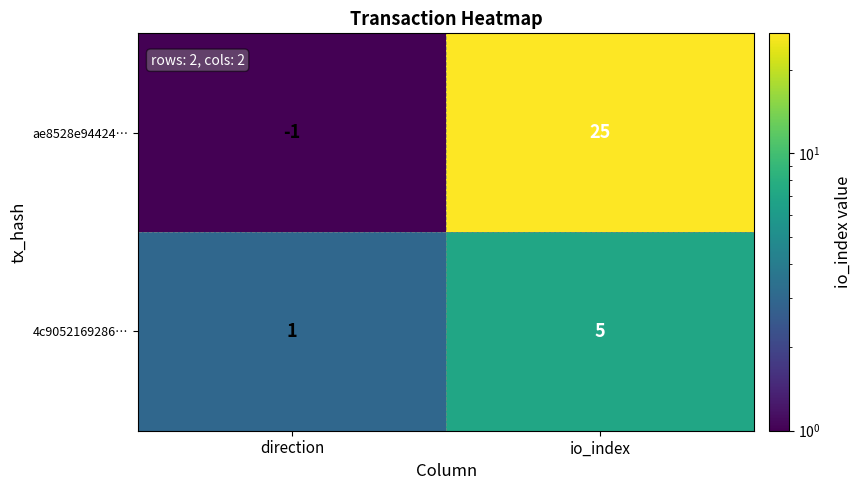

What is the average value of the ae8528e94424… series?

12